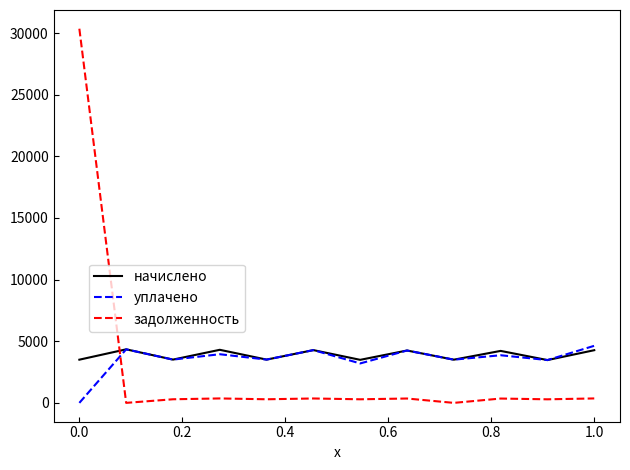

Does the chart display data point markers on the line(s)?

No